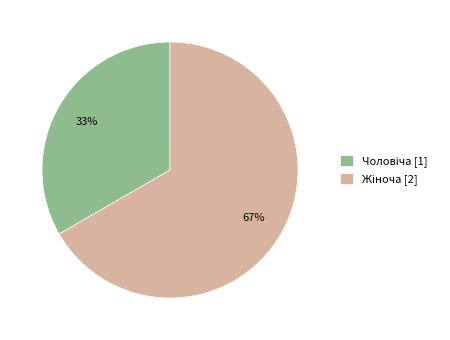

Count the number of slices in the pie.

2